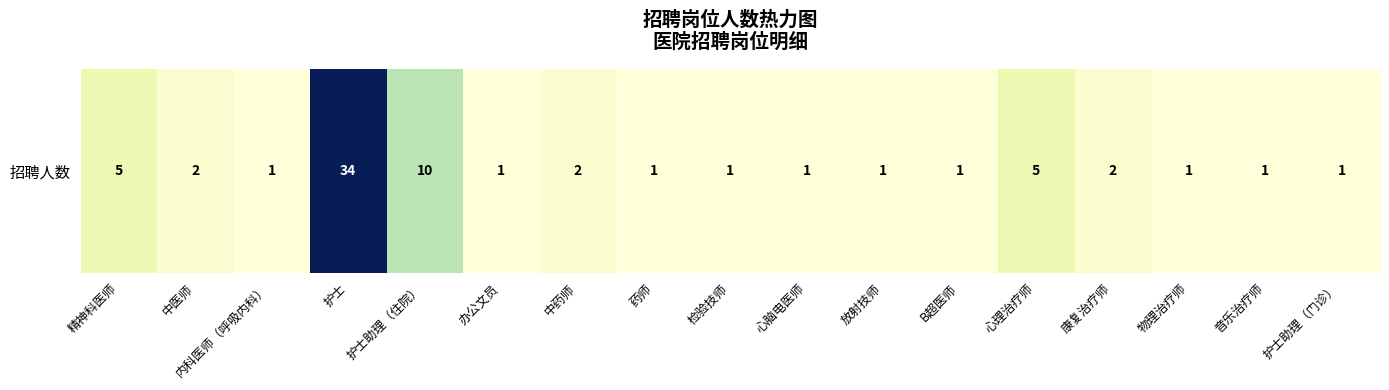

What is the difference between the second highest and second lowest values?

9